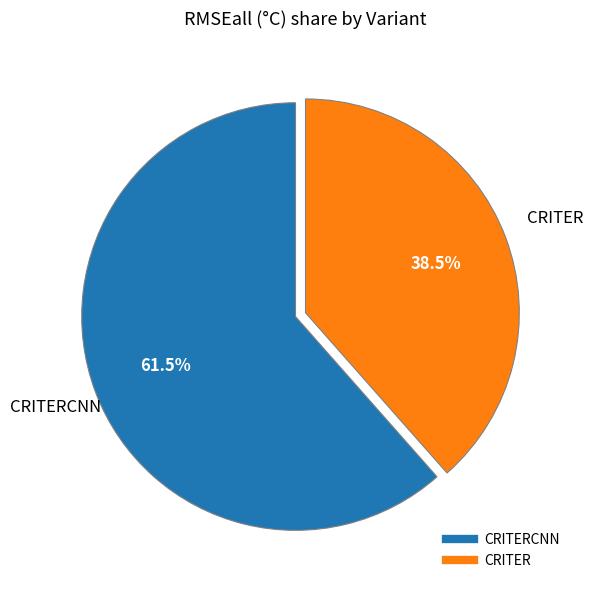

Count the number of slices in the pie.

2